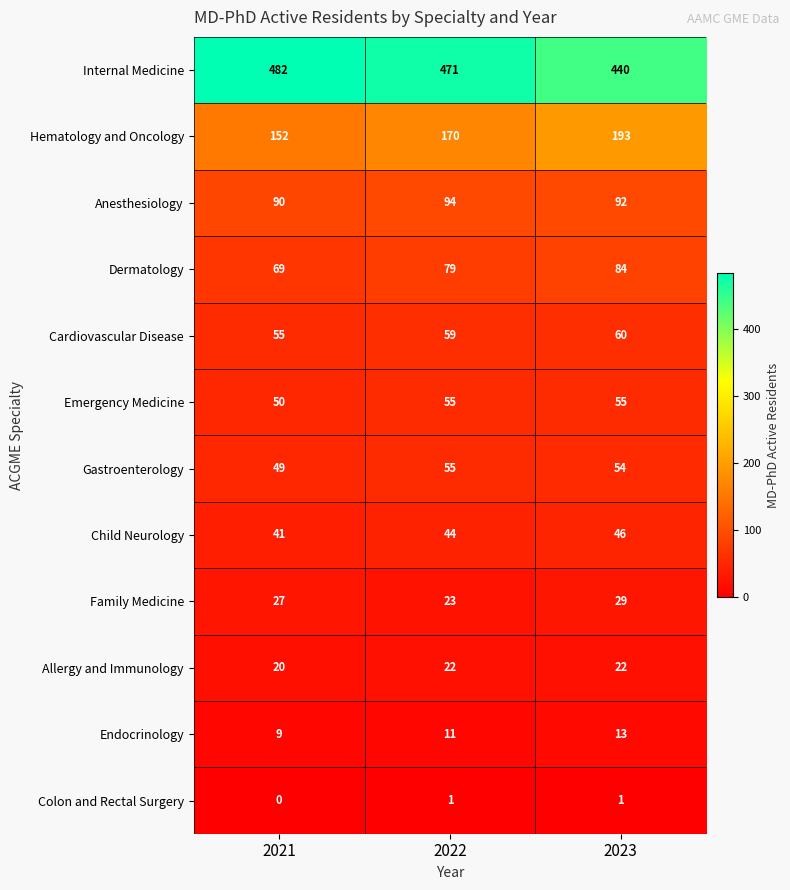

Which series has the largest total across all categories?

Internal Medicine